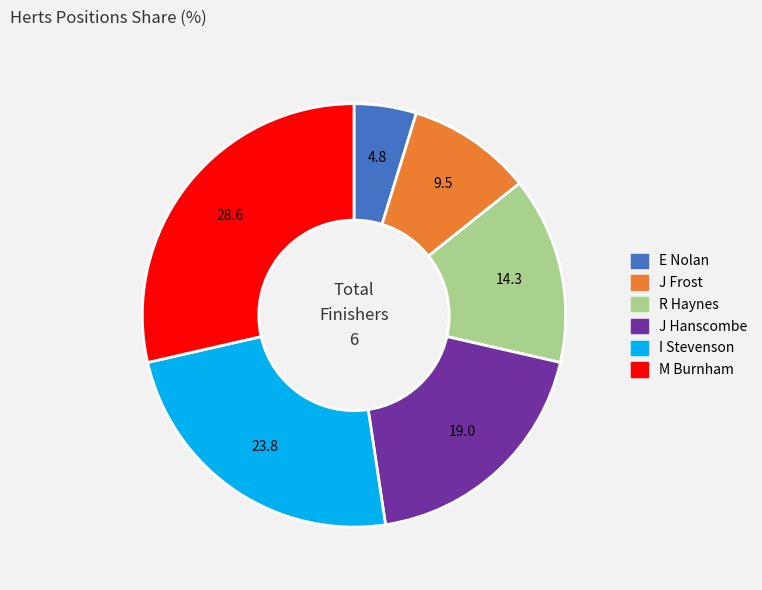

The J Frost slice represents 21% of the pie. True or false?

False